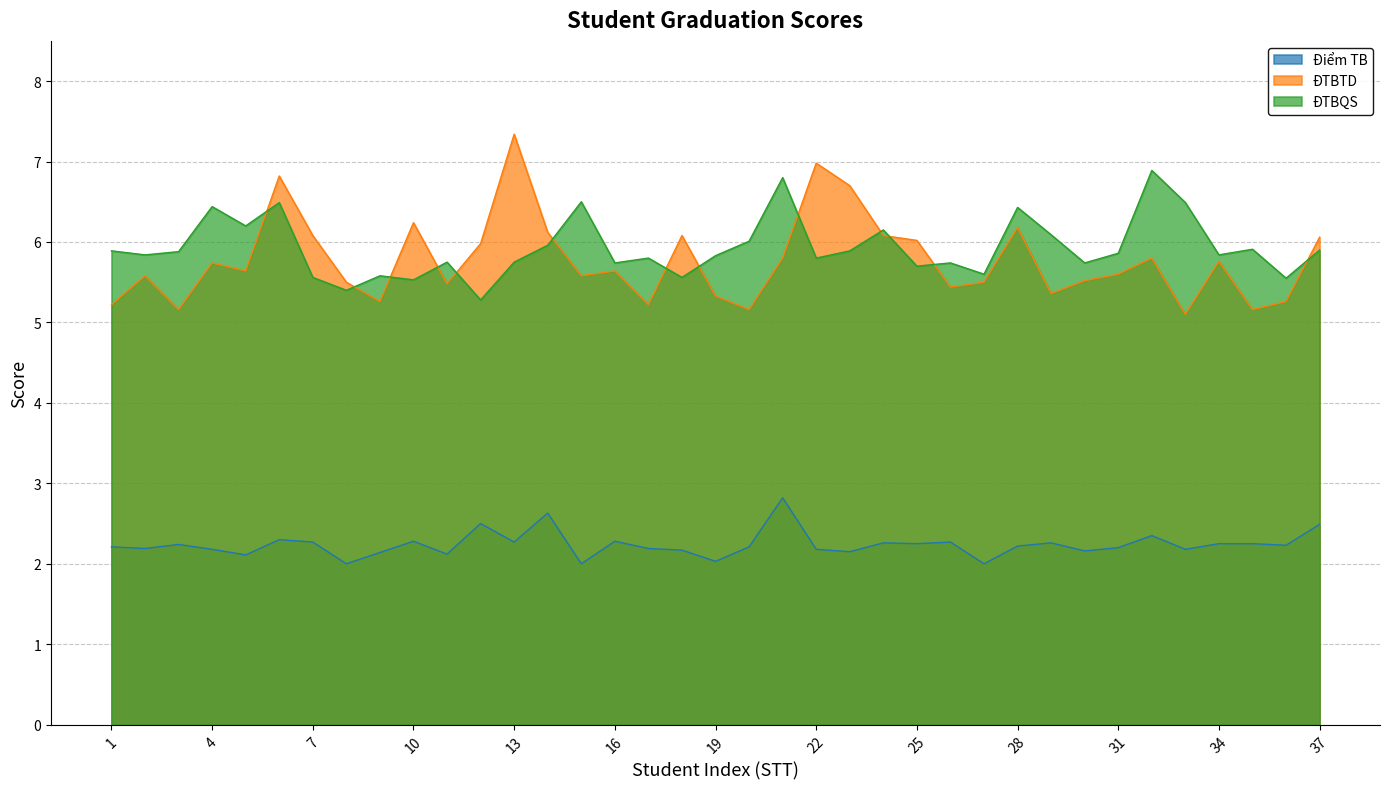

Which category has the lowest value in the ĐTBQS series?

12